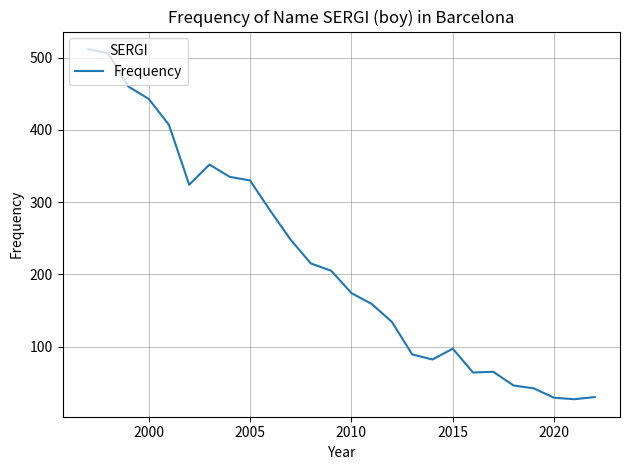

What is the difference between the maximum and minimum values?

485